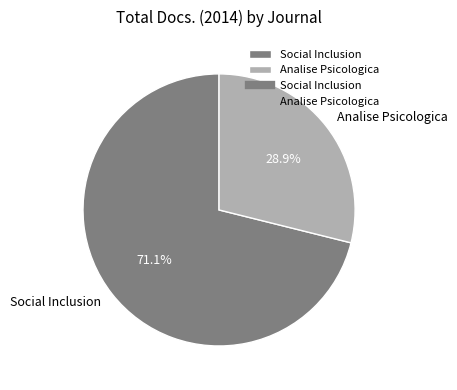

What is the ratio of the value at Social Inclusion to the value at Analise Psicologica?

2.5